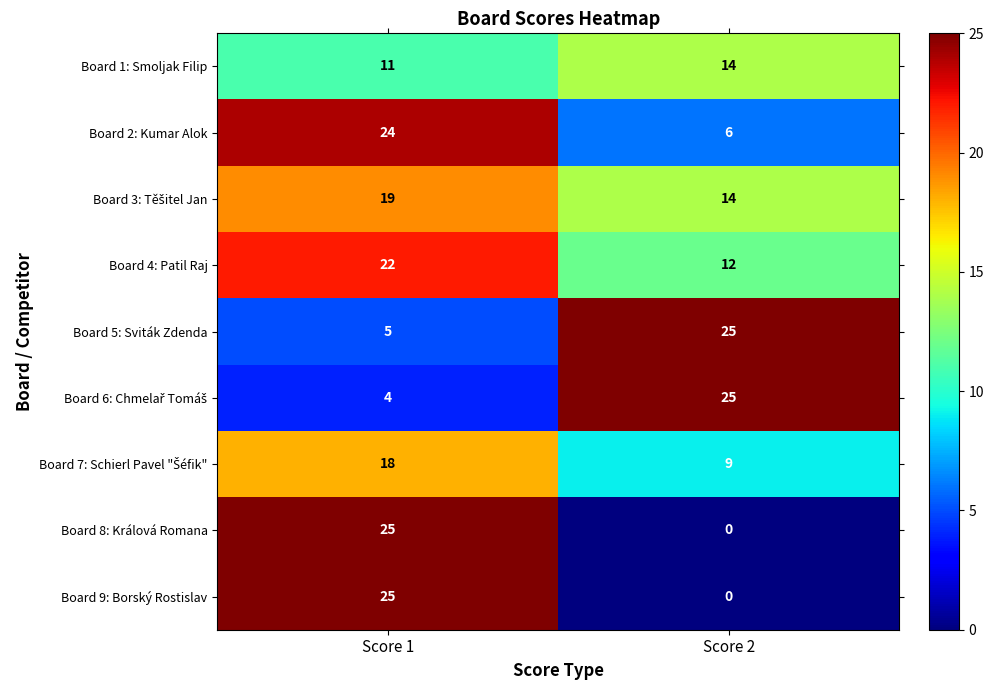

What is the approximate value of Board 4: Patil Raj at Score 2?

12